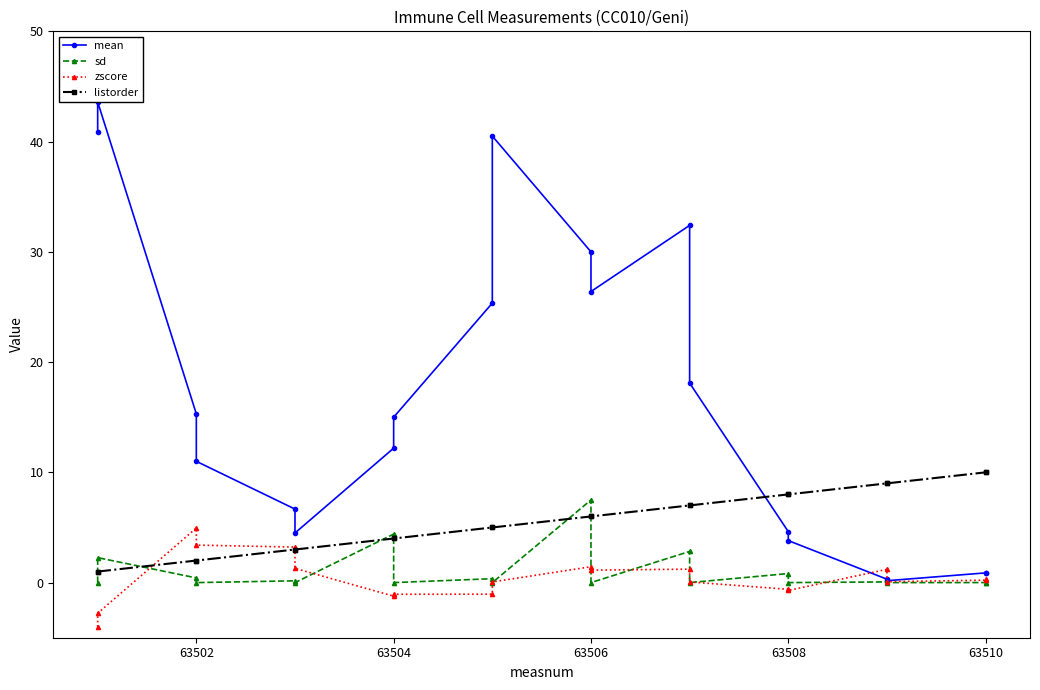

Which series ends up on top after the final intersection of zscore and listorder?

listorder